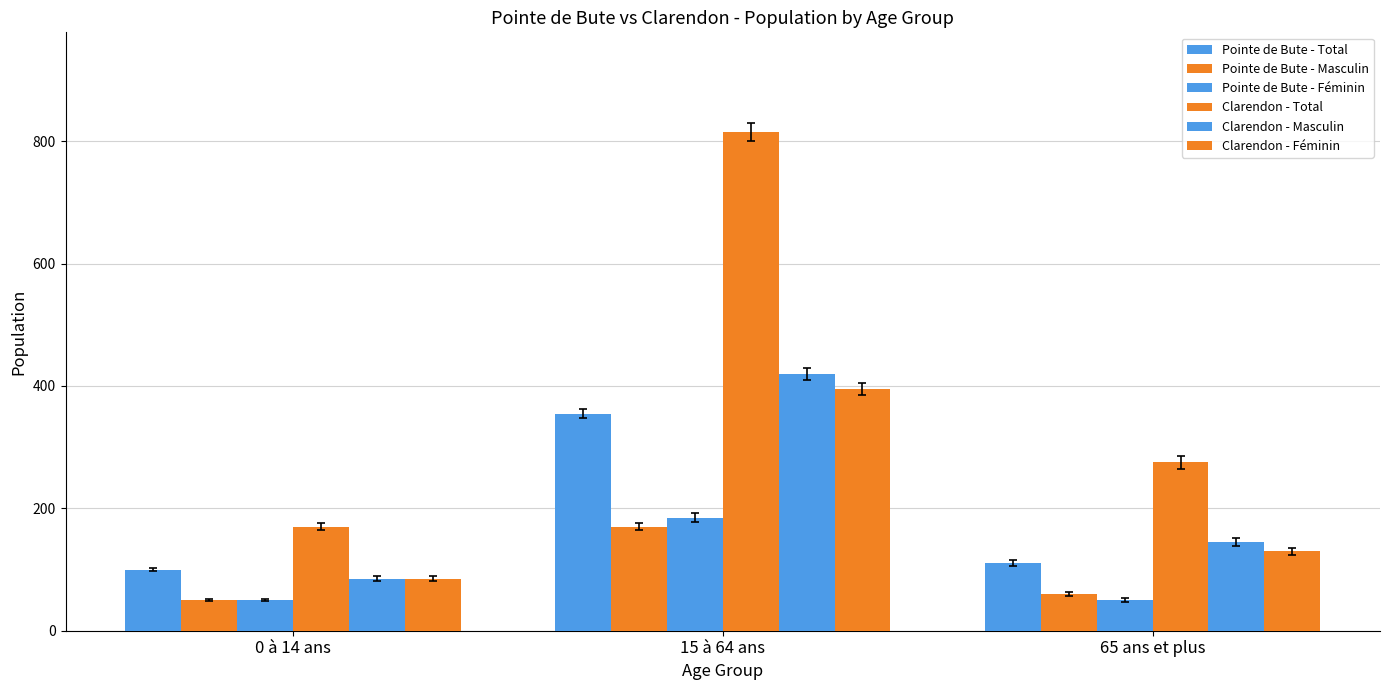

What is the average value of the Pointe de Bute - Féminin series?

95